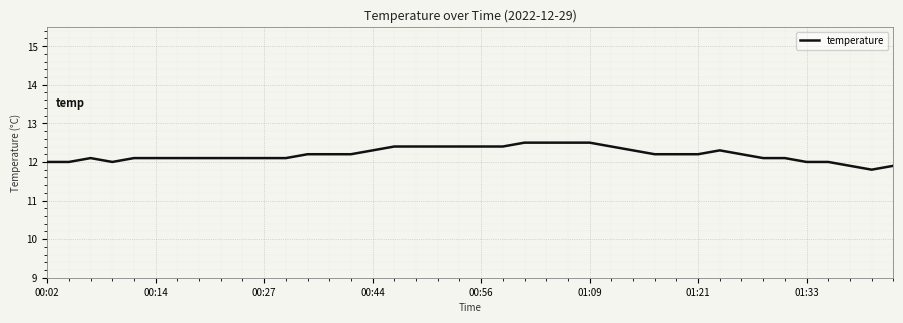

What is the maximum value shown in the chart?

12.5